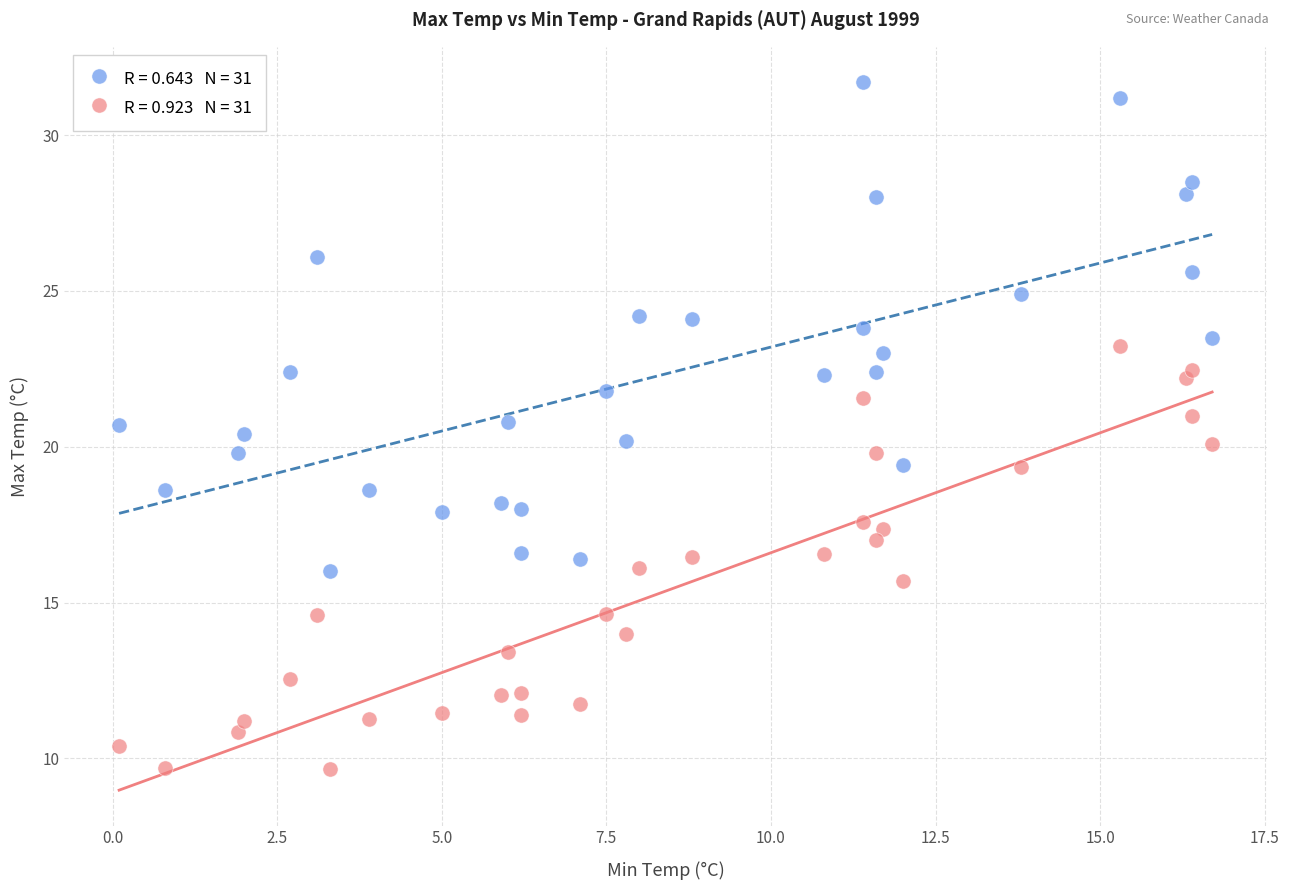

Across all data points, what is the range of X values (max minus min)?

16.6